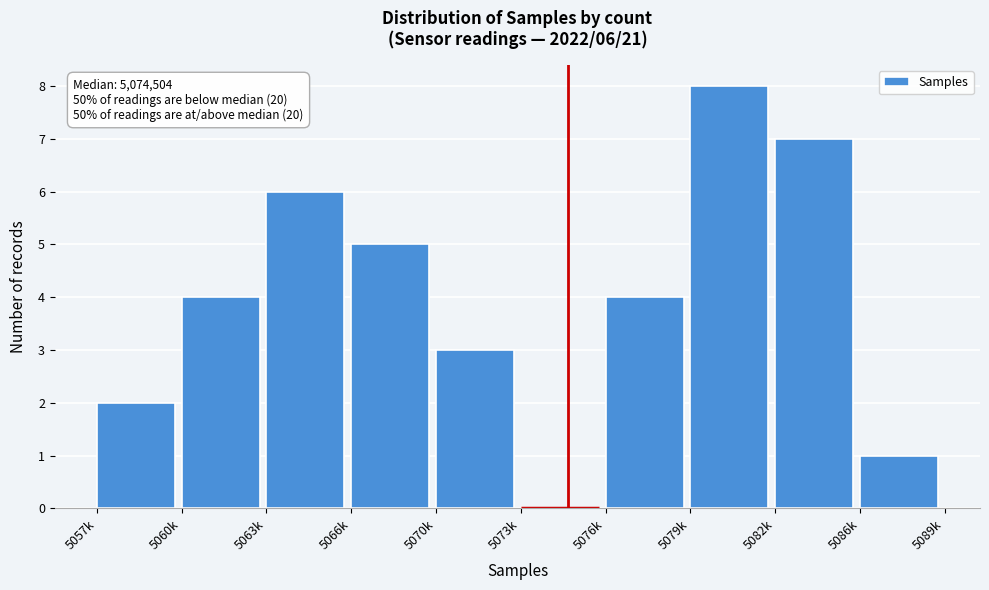

Reading right to left, extract all data points from this chart.

5086k=1	5082k=7	5079k=8	5076k=4	5073k=0	5070k=3	5066k=5	5063k=6	5060k=4	5057k=2